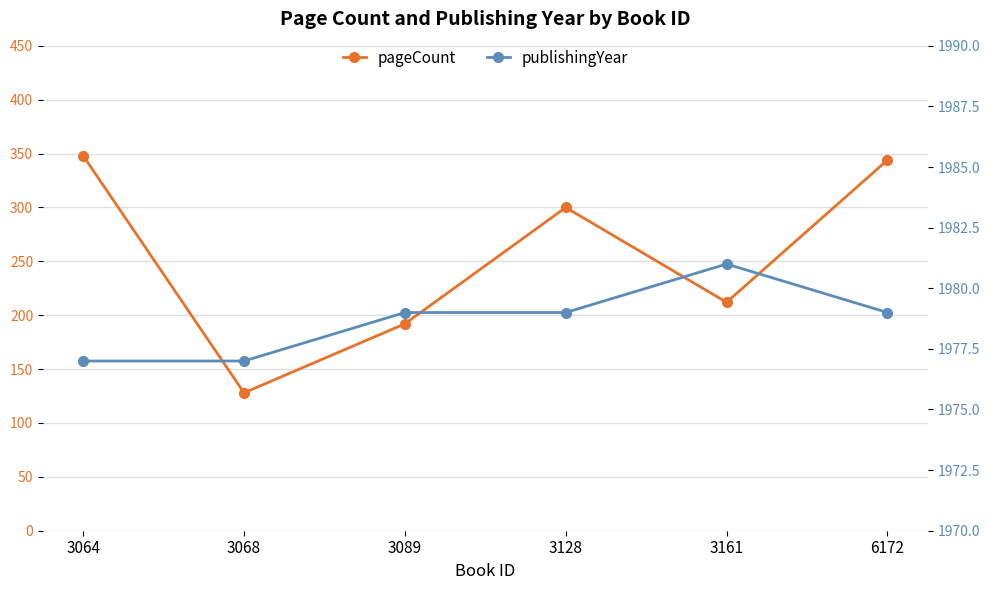

Where does the pageCount series first go above 300?

3064